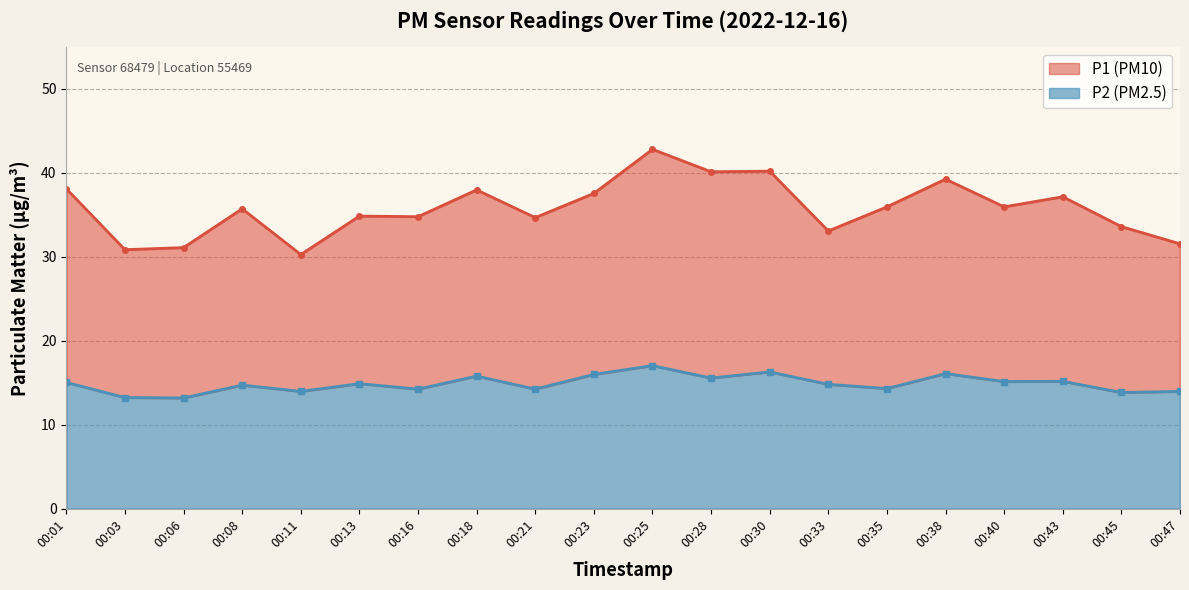

Does the chart display data point markers on the line(s)?

Yes